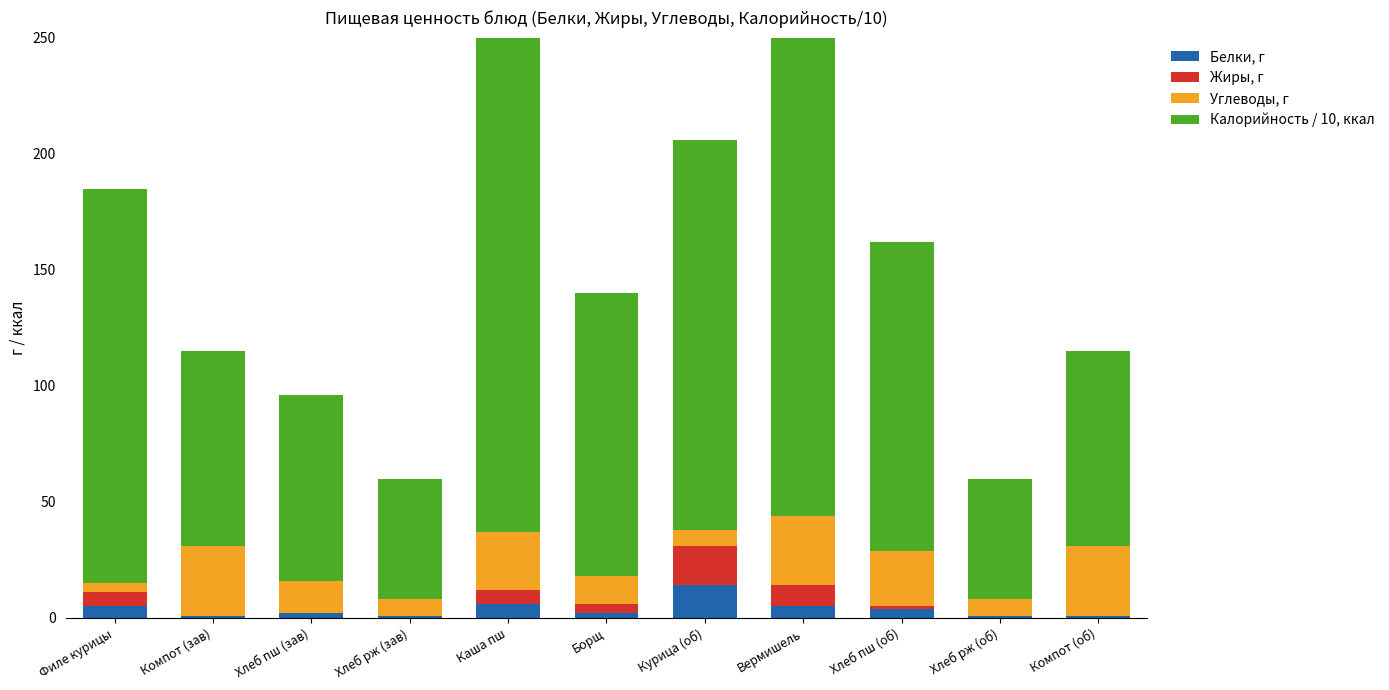

List the labels in order of Углеводы, г value, largest first.

Компот (зав), Вермишель, Компот (об), Каша пш, Хлеб пш (об), Хлеб пш (зав), Борщ, Хлеб рж (зав), Курица (об), Хлеб рж (об), Филе курицы